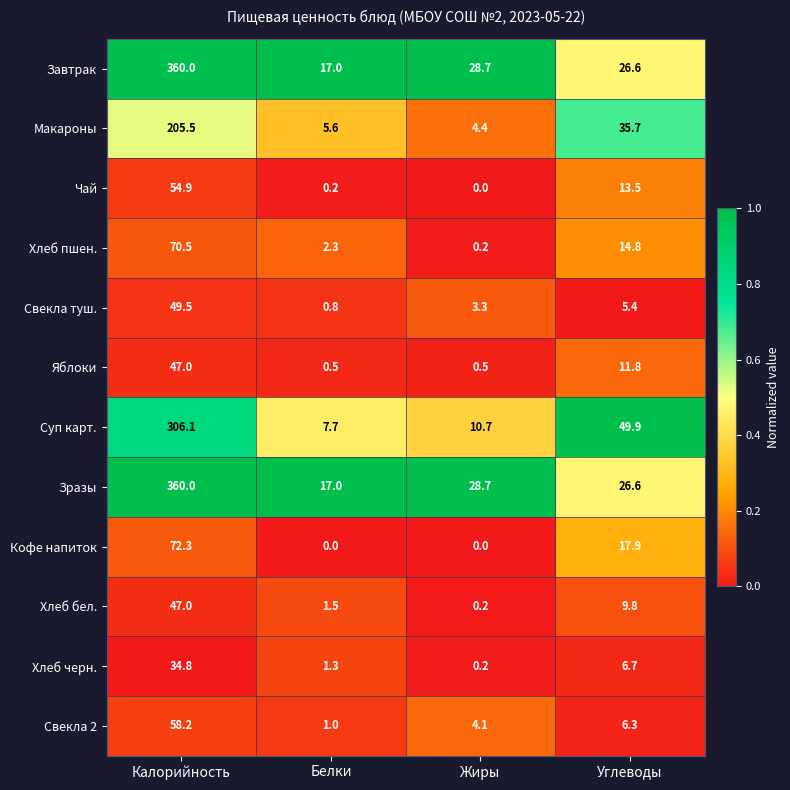

What is the total value across all series at Углеводы?

225.0